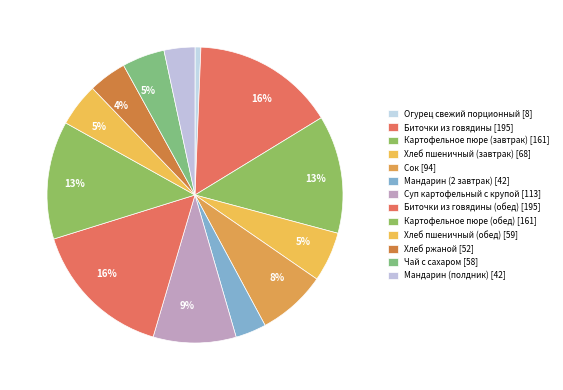

How many slices are in this pie chart?

13